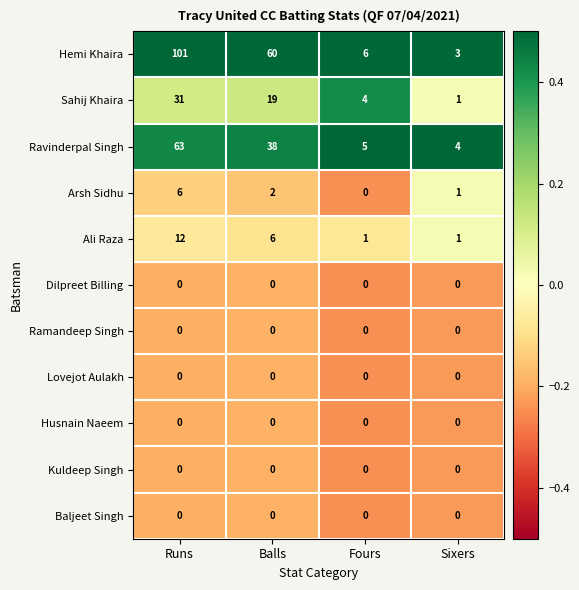

Is it true that Ramandeep Singh equals 0 at Fours?

True